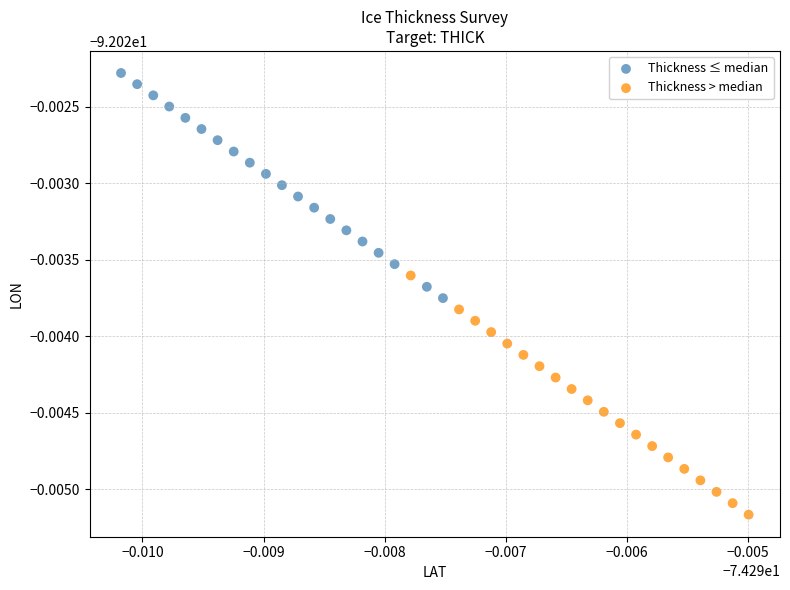

Which series contains the highest Y value?

Thickness ≤ median